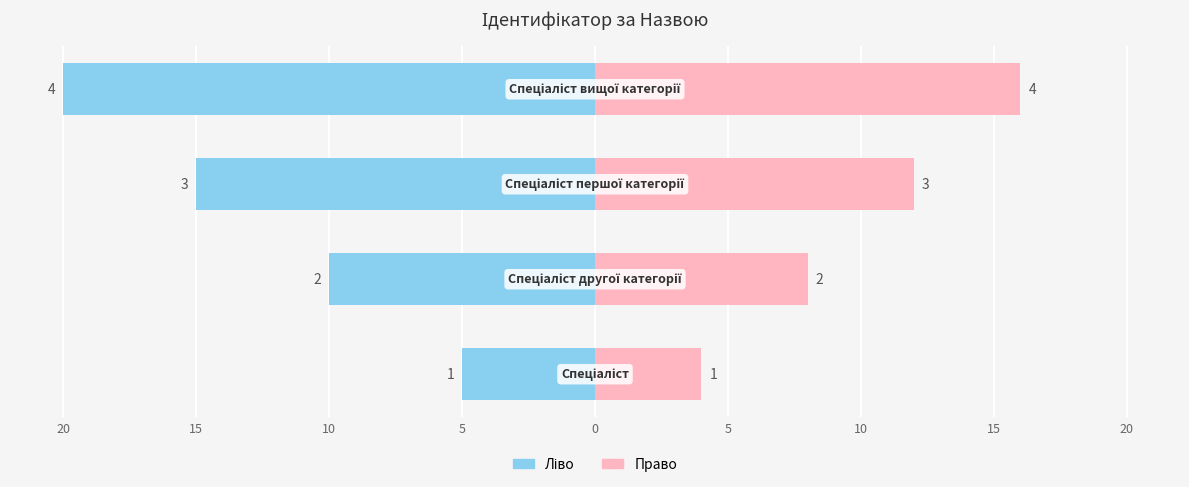

What is the total value across all series at 5?

-4